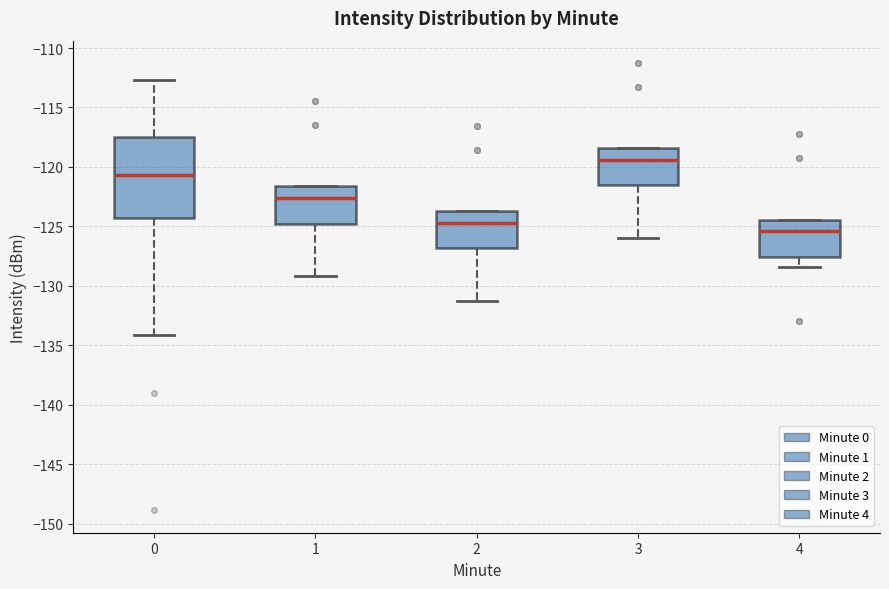

Which box has the highest median line?

3